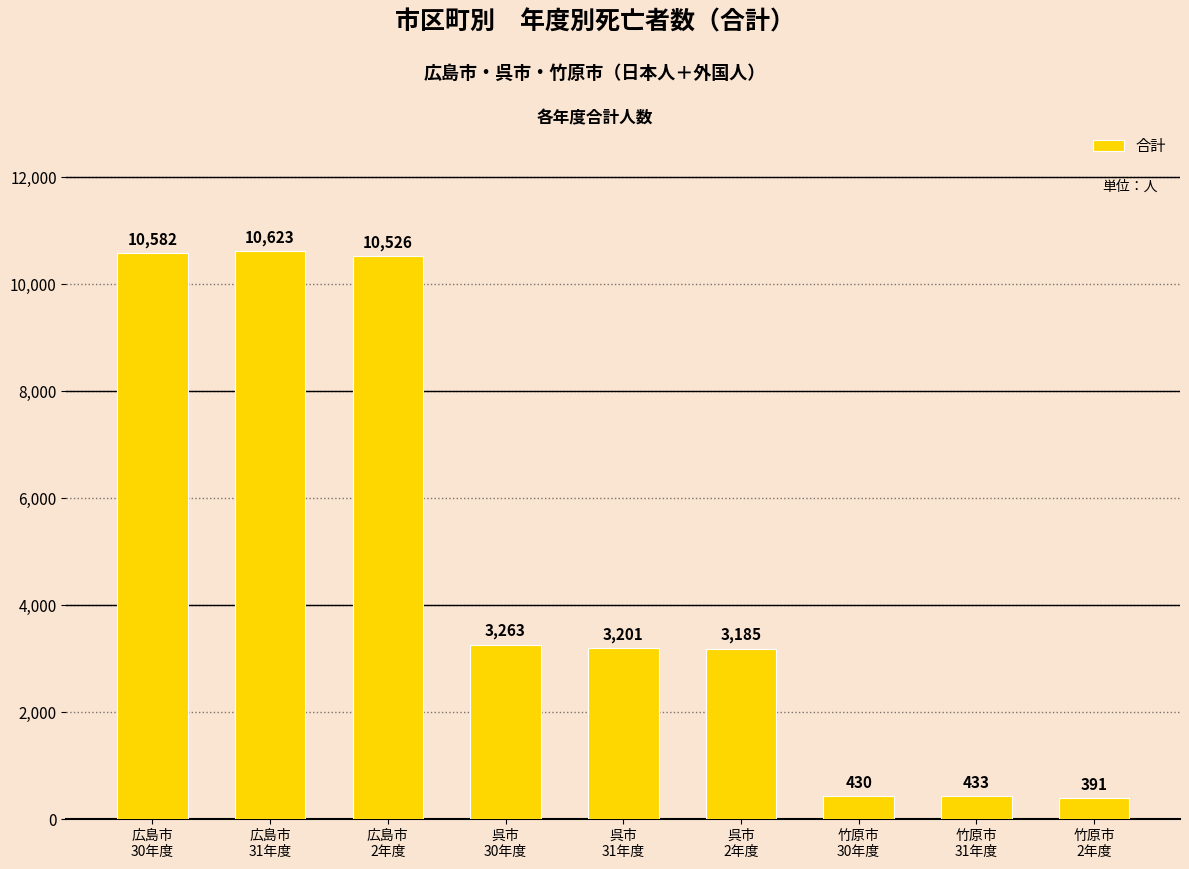

List the labels in order of value, smallest first.

竹原市
2年度, 竹原市
30年度, 竹原市
31年度, 呉市
2年度, 呉市
31年度, 呉市
30年度, 広島市
2年度, 広島市
30年度, 広島市
31年度